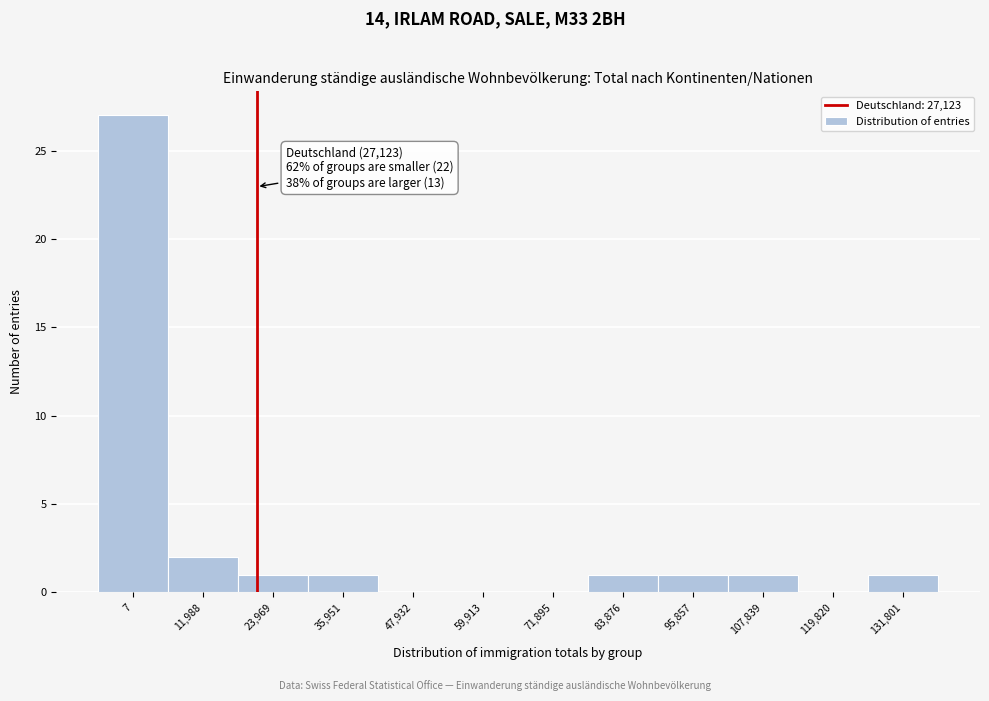

Reading left to right, extract all data points from this chart.

7=27	11,988=2	23,969=1	35,951=1	47,932=0	59,913=0	71,895=0	83,876=1	95,857=1	107,839=1	119,820=0	131,801=1